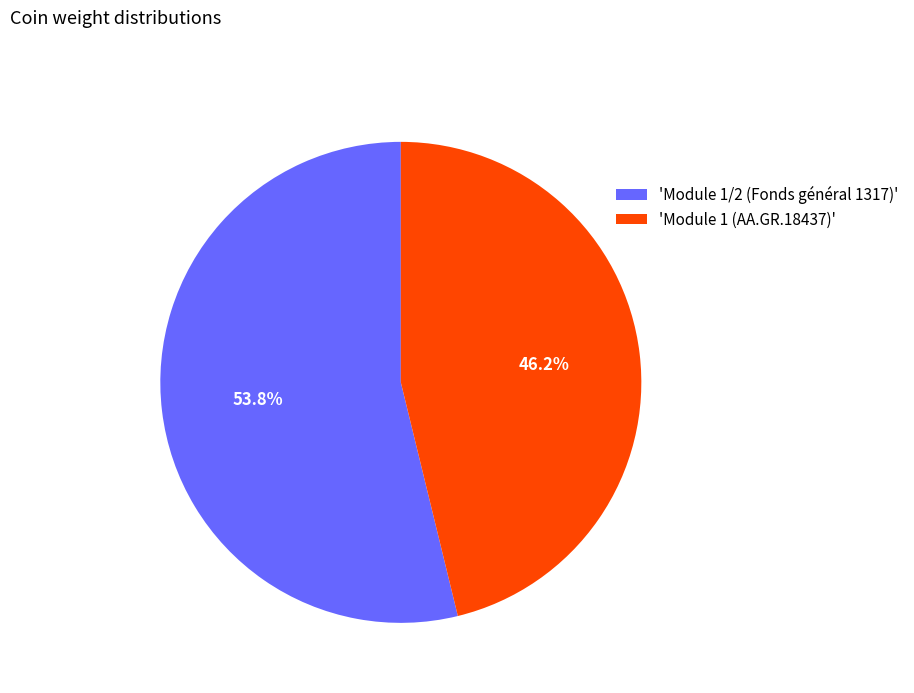

Combined, do 'Module 1/2 (Fonds général 1317)' and 'Module 1 (AA.GR.18437)' account for over 50%?

Yes